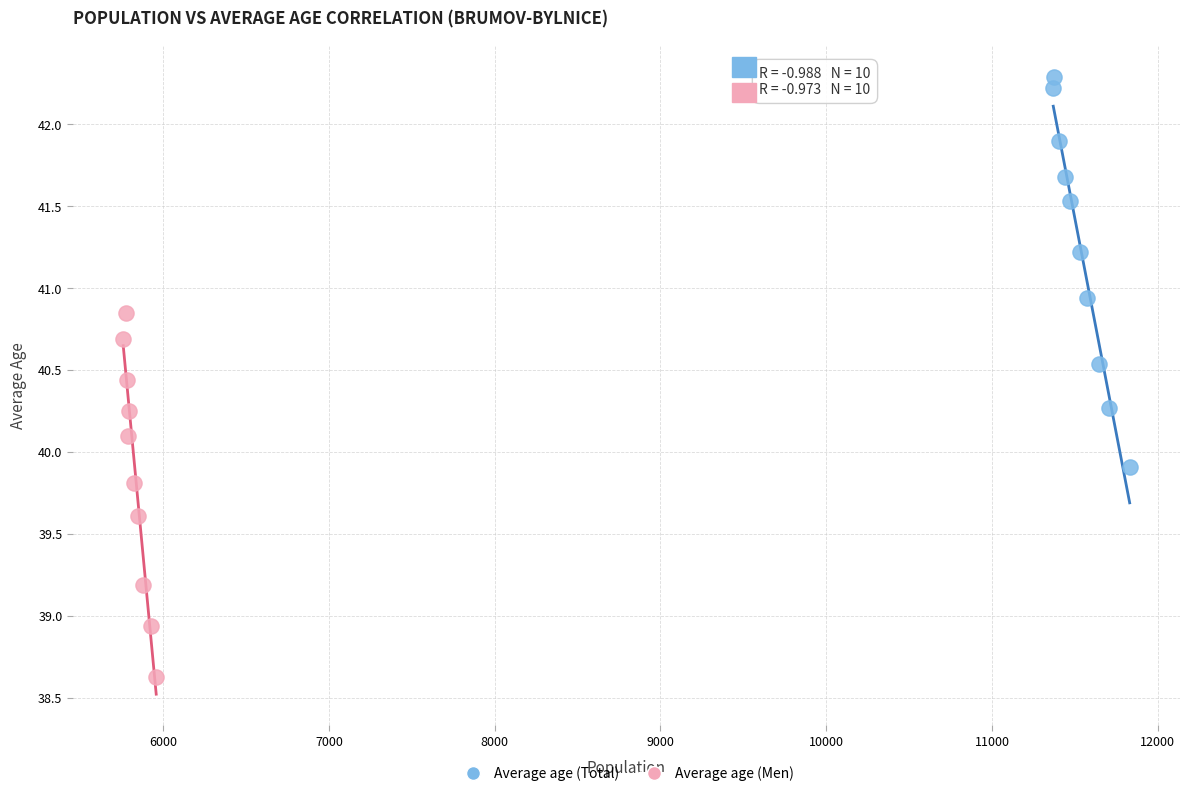

Which series has the widest spread of Y values?

Average age (Total)